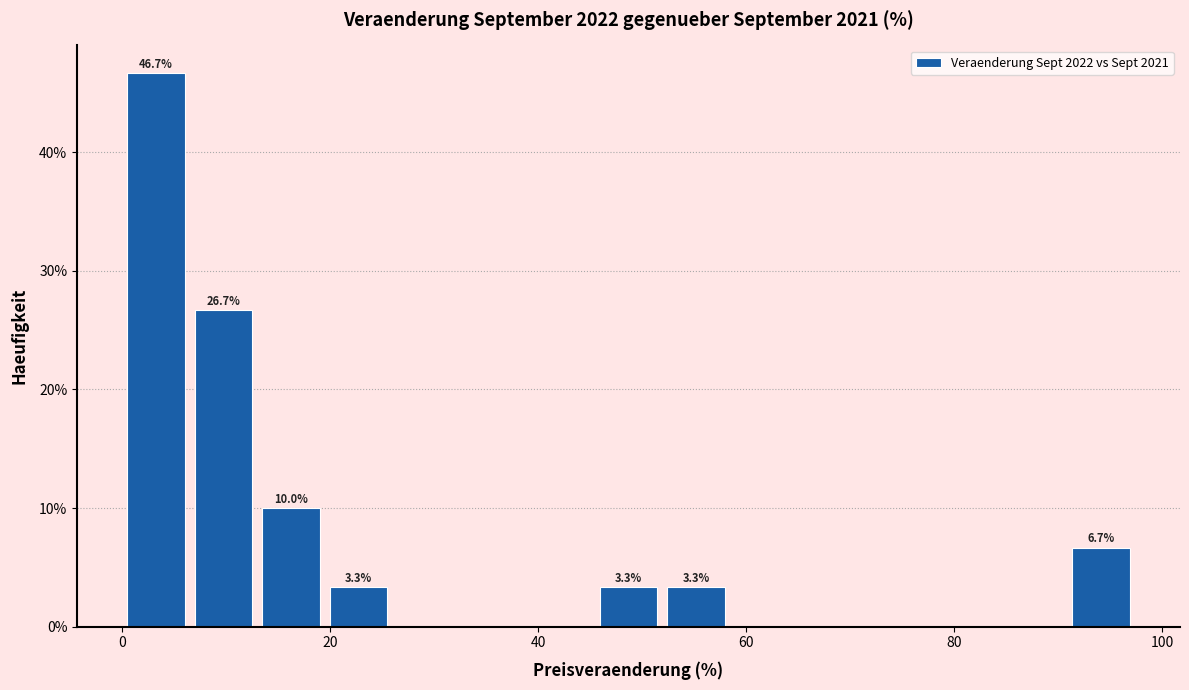

Around what value on the x-axis is the tallest bar? Give the approximate position of its centre, as read against the axis.

4